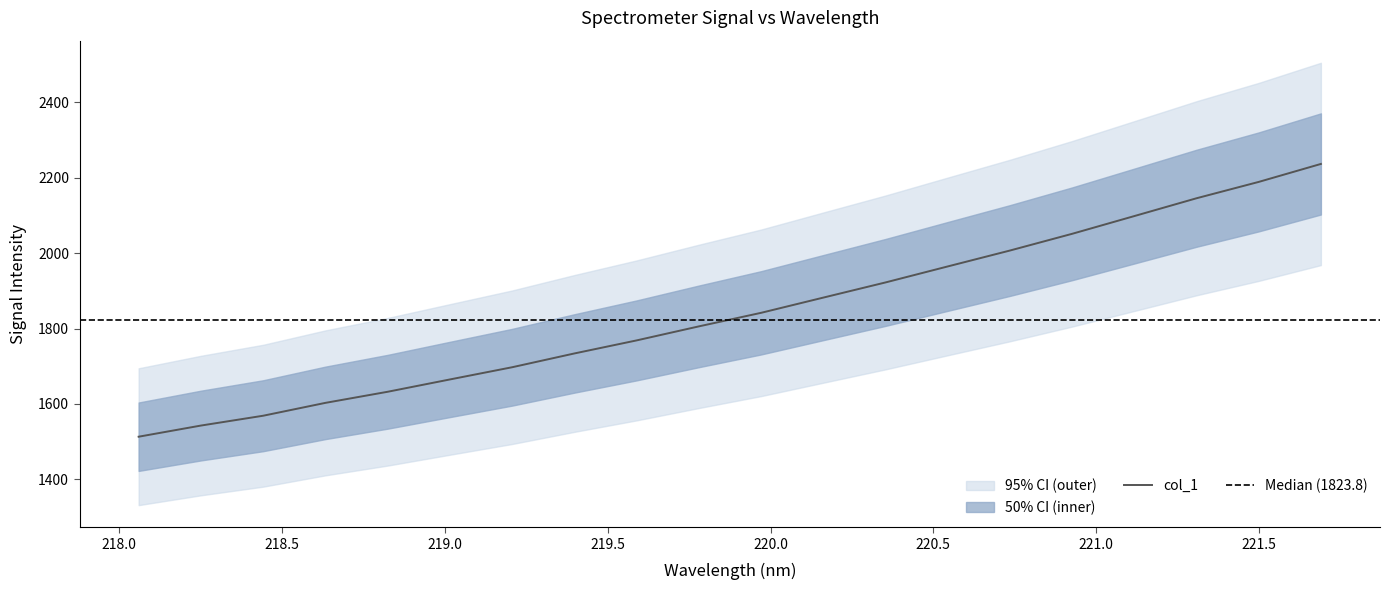

Count the number of data series in this chart.

1